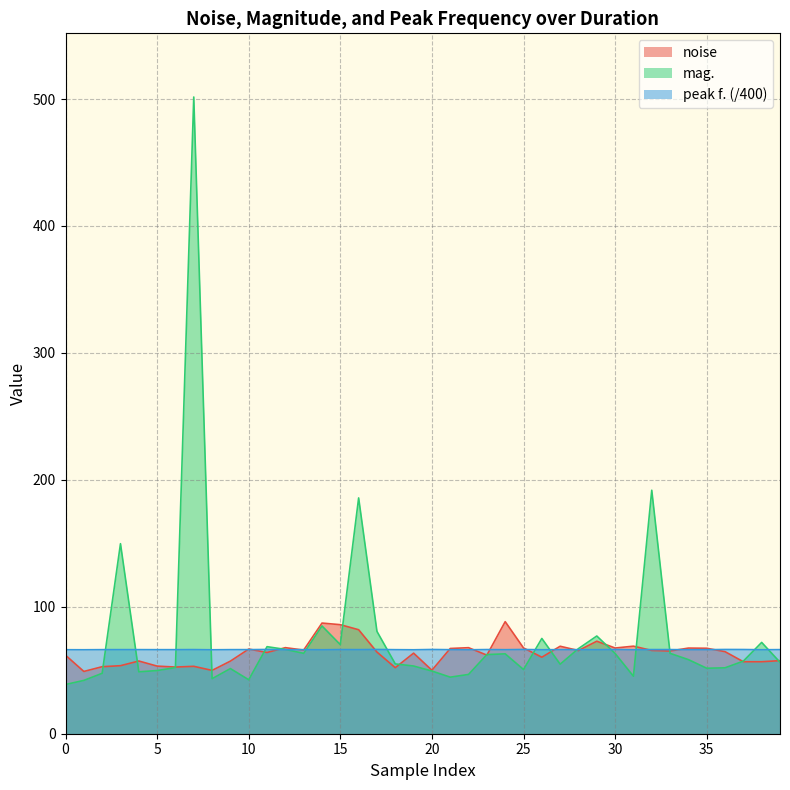

What are all the series names shown in the legend?

noise, mag., peak f. (/400)